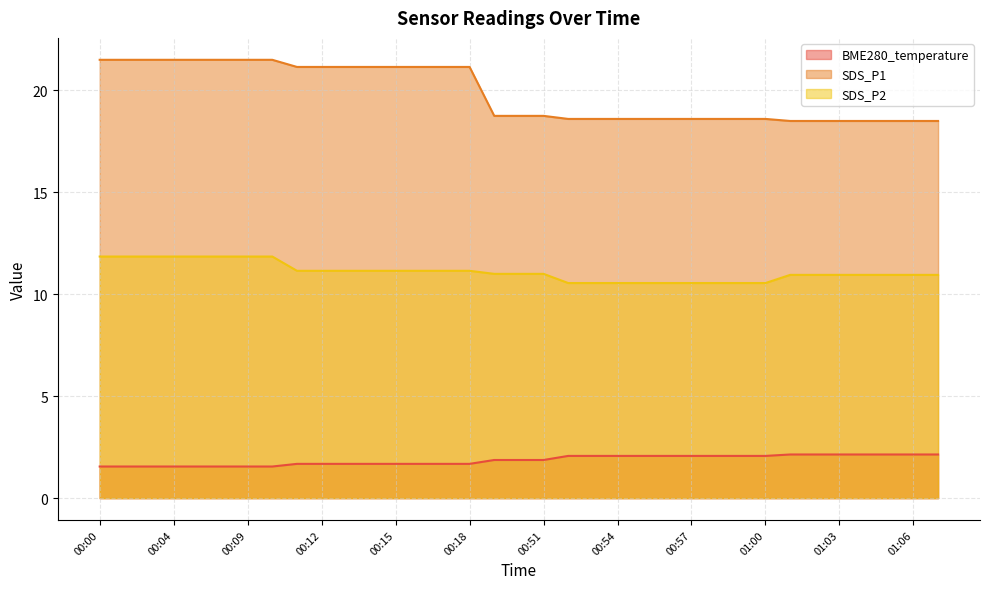

Reading left to right, transcribe all the data shown in this chart.

BME280_temperature: 00:00=1.6	00:02=1.6	00:03=1.6	00:04=1.6	00:06=1.6	00:08=1.6	00:09=1.6	00:10=1.6	00:11=1.7	00:12=1.7	00:13=1.7	00:14=1.7	00:15=1.7	00:16=1.7	00:17=1.7	00:18=1.7	00:48=1.9	00:49=1.9	00:51=1.9	00:52=2.1	00:53=2.1	00:54=2.1	00:55=2.1	00:56=2.1	00:57=2.1	00:58=2.1	00:59=2.1	01:00=2.1	01:01=2.1	01:02=2.1	01:03=2.1	01:04=2.1	01:05=2.1	01:06=2.1	01:07=2.1
SDS_P1: 00:00=21.5	00:02=21.5	00:03=21.5	00:04=21.5	00:06=21.5	00:08=21.5	00:09=21.5	00:10=21.5	00:11=21.1	00:12=21.1	00:13=21.1	00:14=21.1	00:15=21.1	00:16=21.1	00:17=21.1	00:18=21.1	00:48=18.8	00:49=18.8	00:51=18.8	00:52=18.6	00:53=18.6	00:54=18.6	00:55=18.6	00:56=18.6	00:57=18.6	00:58=18.6	00:59=18.6	01:00=18.6	01:01=18.5	01:02=18.5	01:03=18.5	01:04=18.5	01:05=18.5	01:06=18.5	01:07=18.5
SDS_P2: 00:00=11.8	00:02=11.8	00:03=11.8	00:04=11.8	00:06=11.8	00:08=11.8	00:09=11.8	00:10=11.8	00:11=11.2	00:12=11.2	00:13=11.2	00:14=11.2	00:15=11.2	00:16=11.2	00:17=11.2	00:18=11.2	00:48=11.0	00:49=11.0	00:51=11.0	00:52=10.6	00:53=10.6	00:54=10.6	00:55=10.6	00:56=10.6	00:57=10.6	00:58=10.6	00:59=10.6	01:00=10.6	01:01=10.9	01:02=10.9	01:03=10.9	01:04=10.9	01:05=10.9	01:06=10.9	01:07=10.9